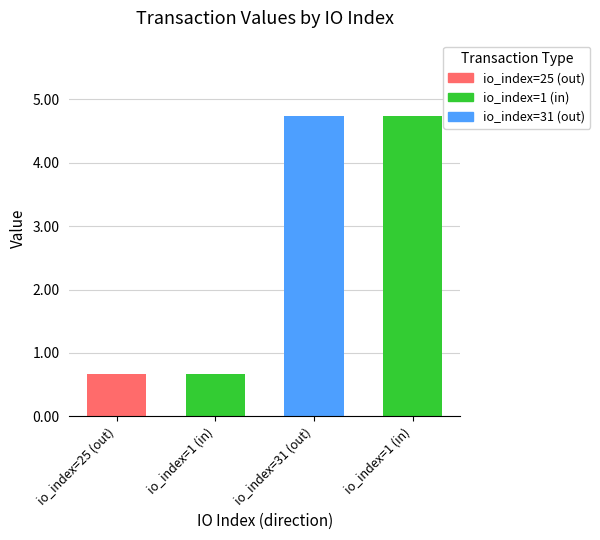

True or false: the data shows 7.4 at 1.

False